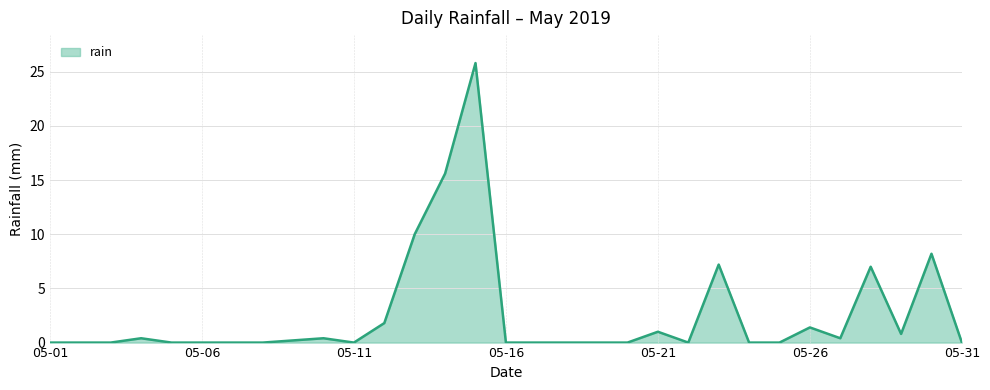

What is the greatest value displayed?

25.8